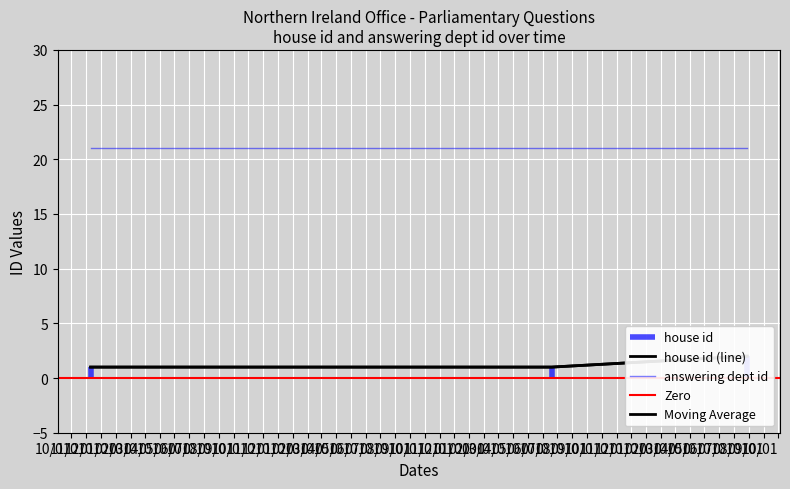

What is the ratio of the value at 2015-11-10 to the value at 2018-06-20?

1.0